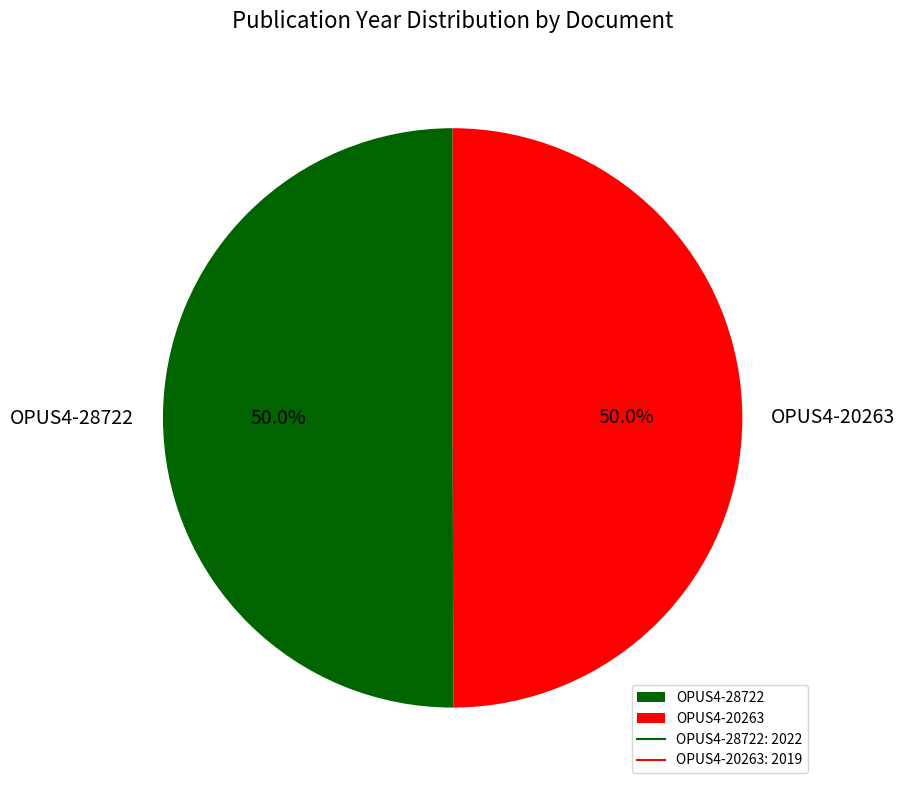

To the nearest percent, what is the combined percentage of OPUS4-28722 and OPUS4-20263?

100%